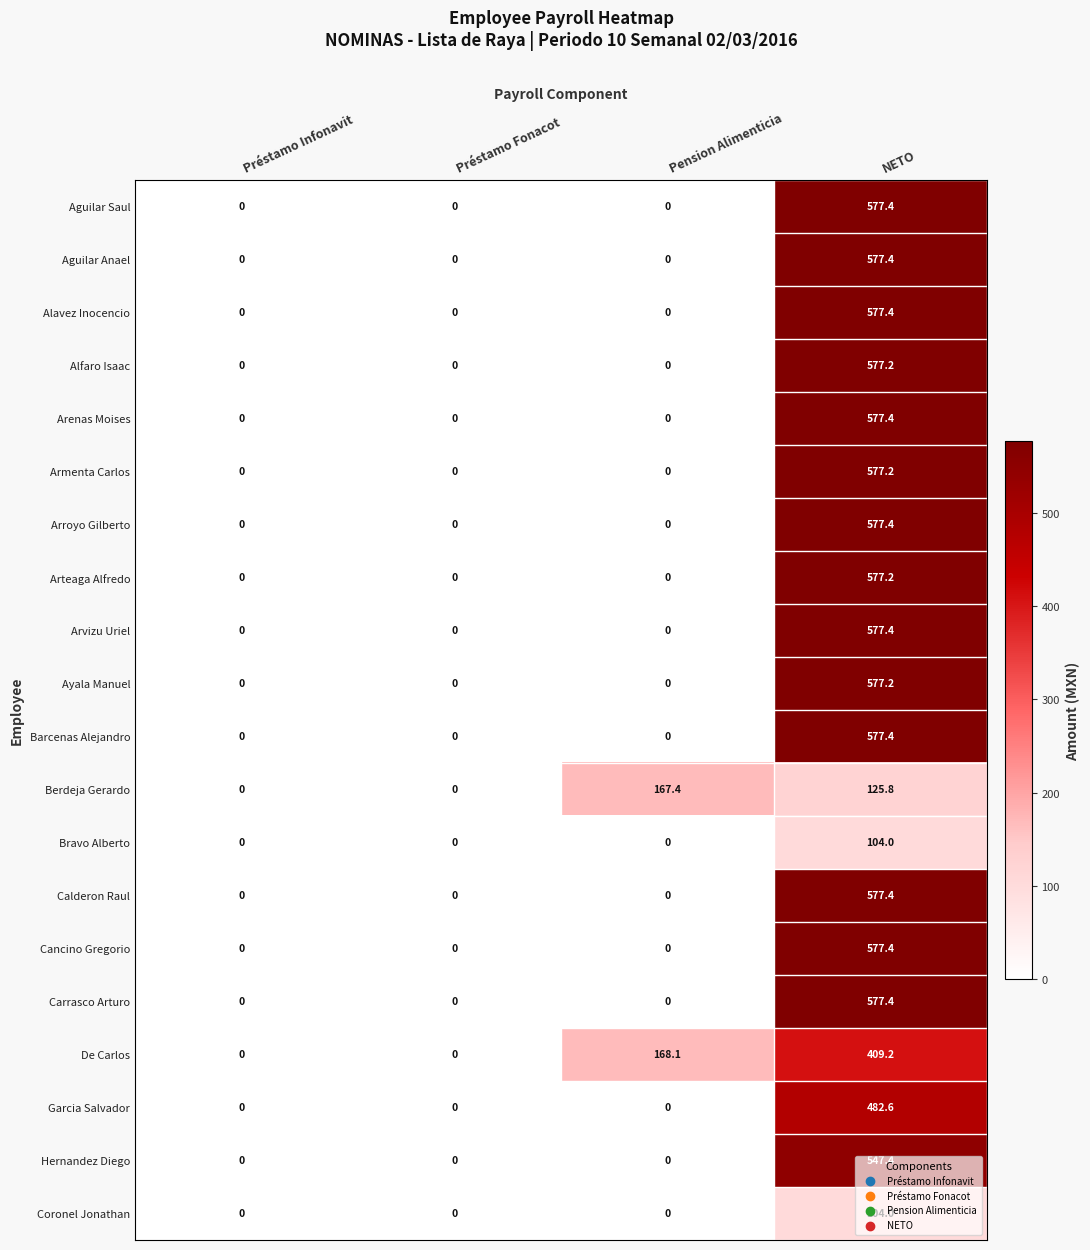

Between Préstamo Infonavit and Pension Alimenticia, which series saw the biggest shift?

De Carlos